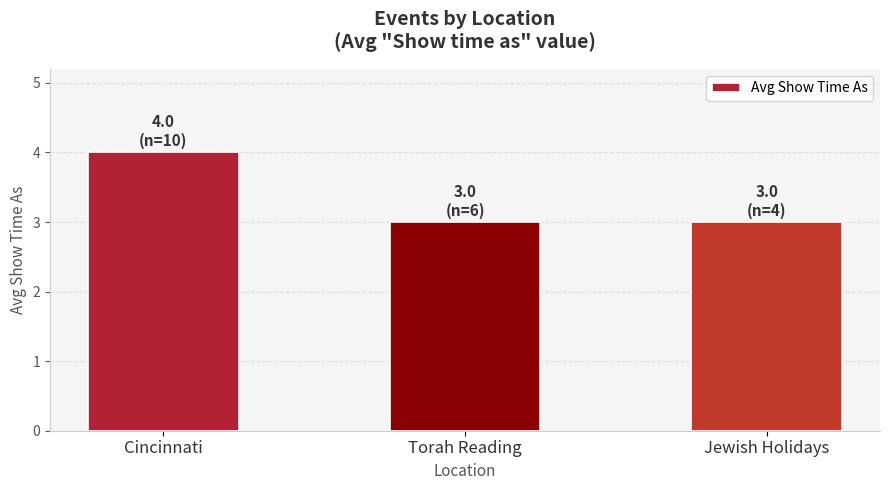

Reading left to right, what are all the values shown in this chart?

Cincinnati=4	Torah Reading=3	Jewish Holidays=3